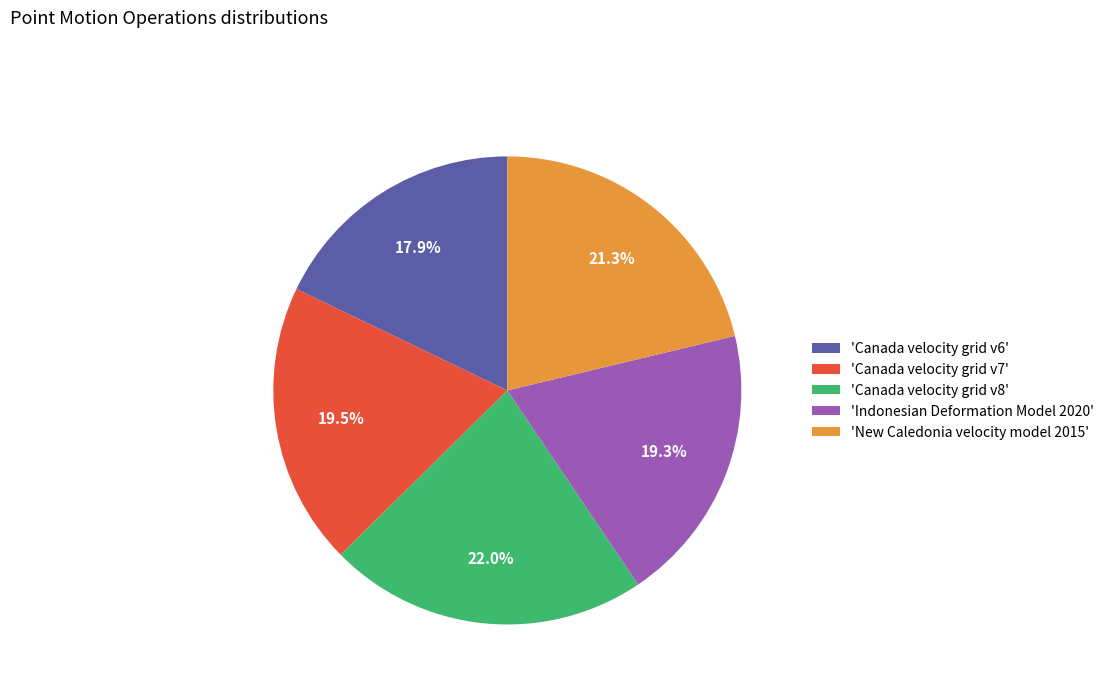

Is there a majority slice in this chart?

No